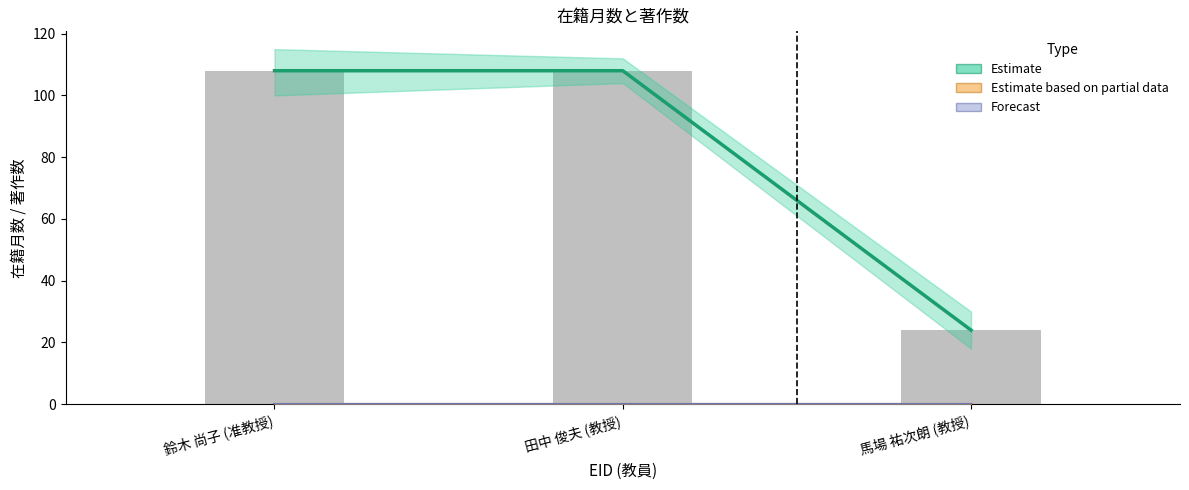

How many categories are shown in the chart?

3